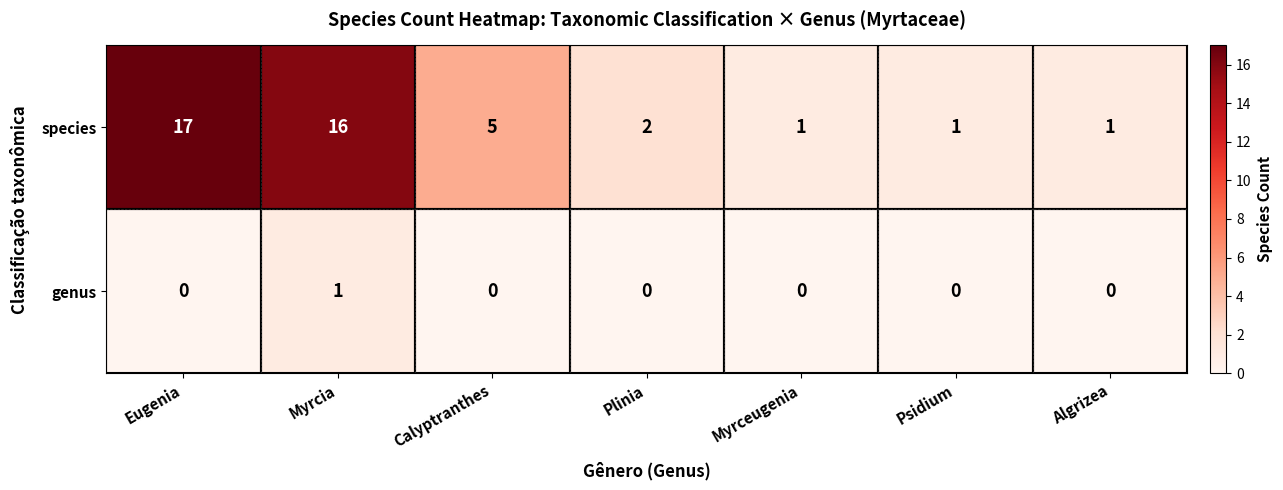

What is the difference between the highest and lowest values at Psidium?

1